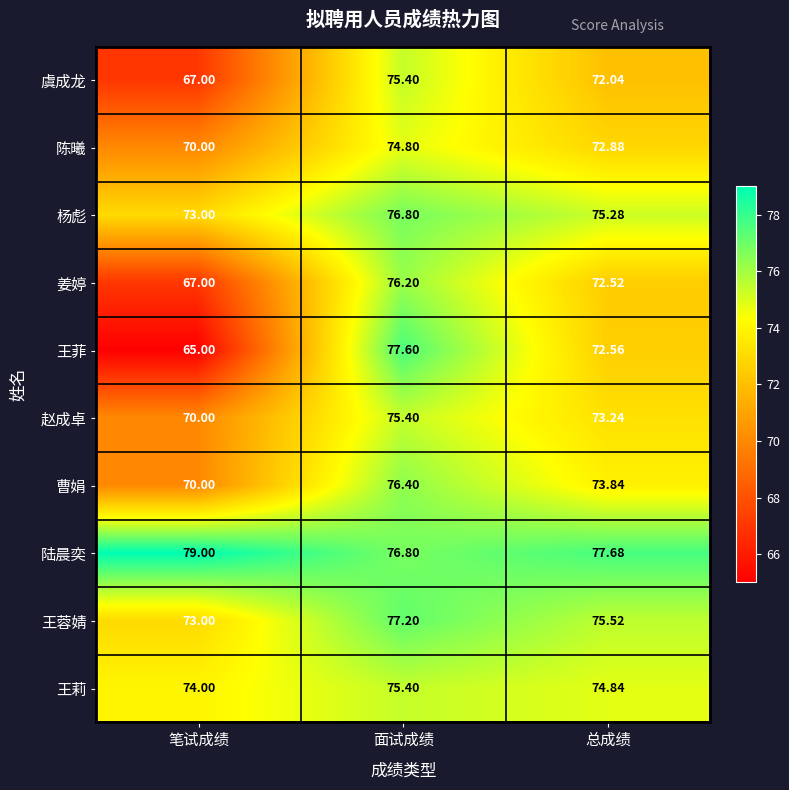

Where does the 王菲 series first go above 72?

面试成绩